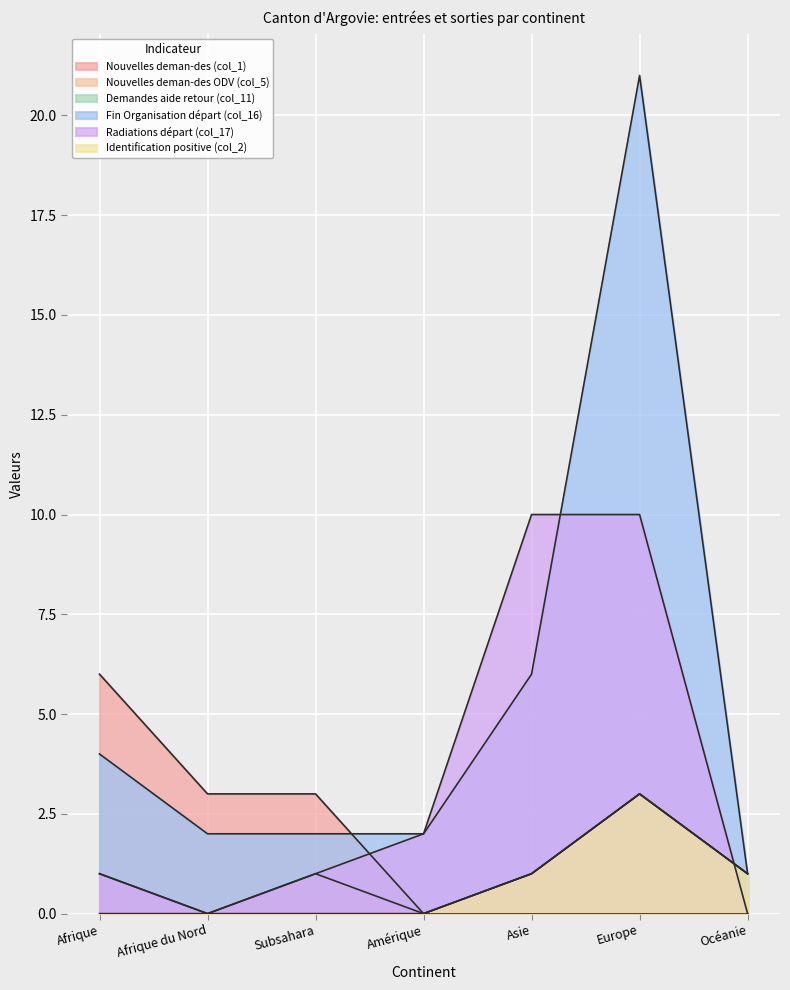

How many interior local valleys does the Nouvelles deman-des ODV (col_5) series have?

2